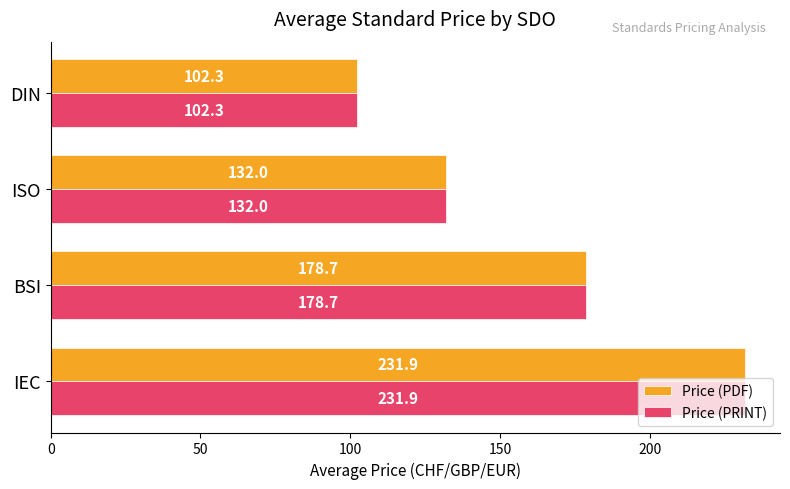

Count the number of categories in the chart.

4